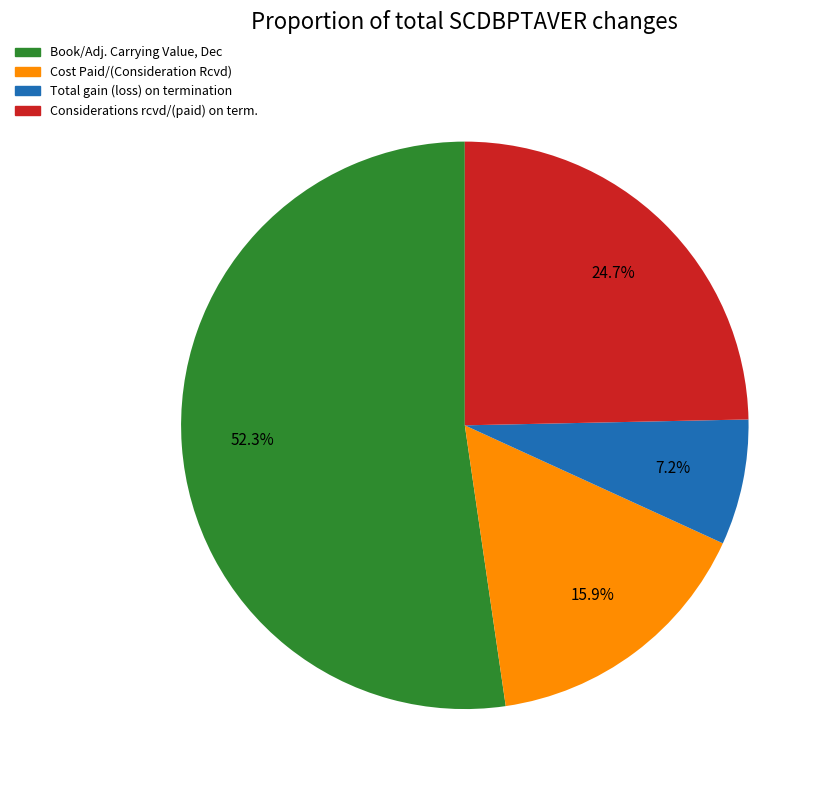

To the nearest percent, what is the average slice percentage?

25%